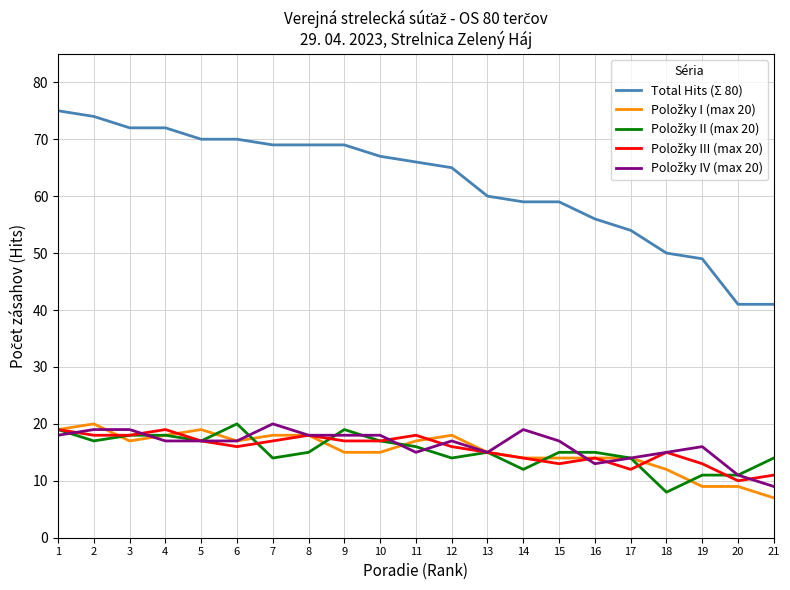

What is the greatest value displayed?

75